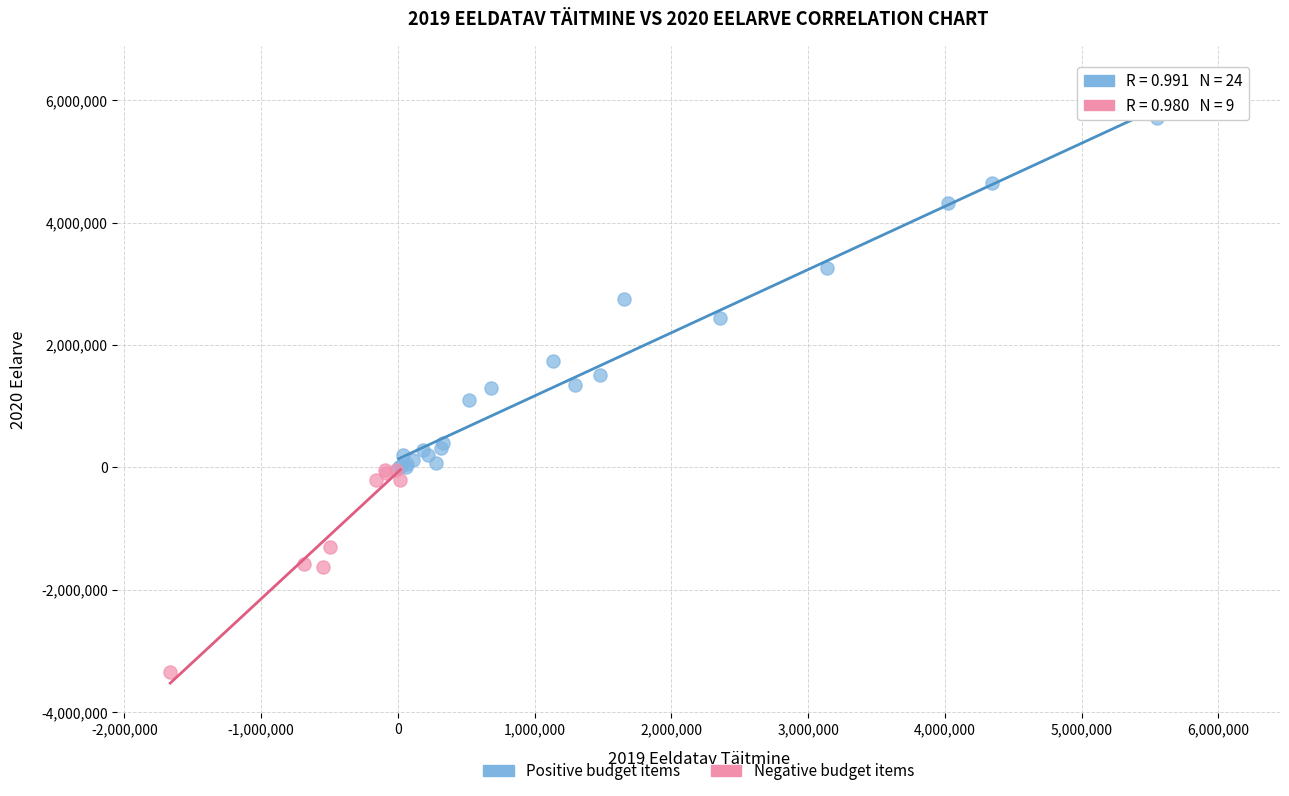

Which series reaches the minimum Y coordinate?

Negative budget items